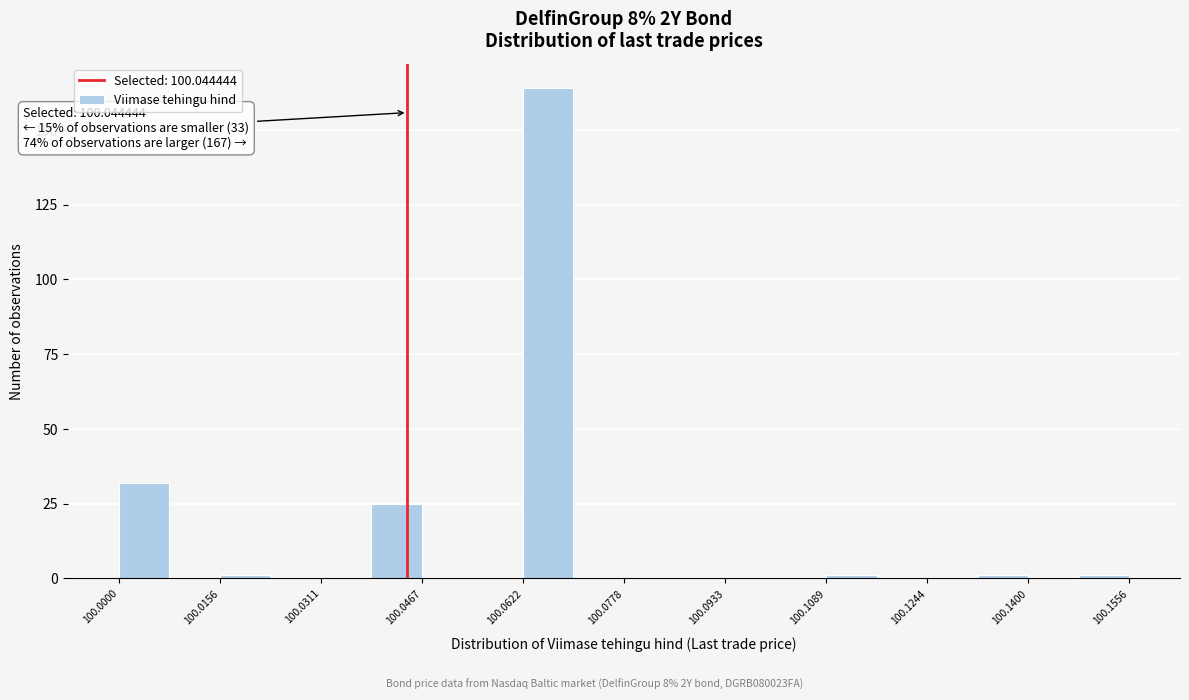

Read against the x-axis, roughly where is the centre of the tallest bar?

100.066